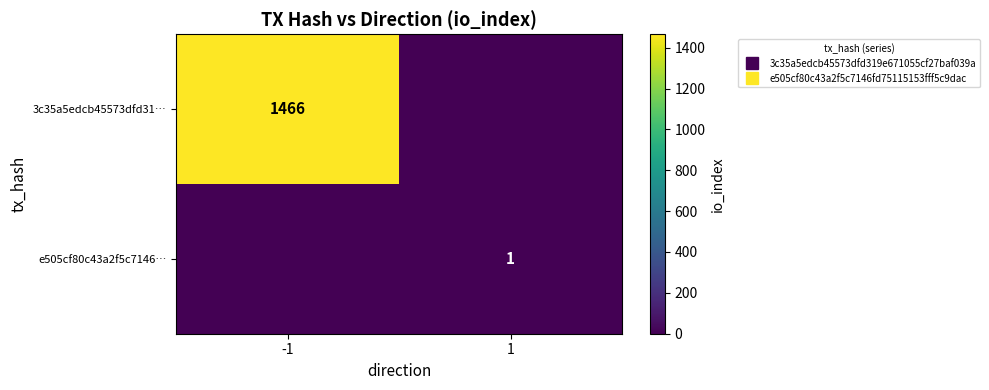

Which series has the largest total across all categories?

3c35a5edcb45573dfd31…